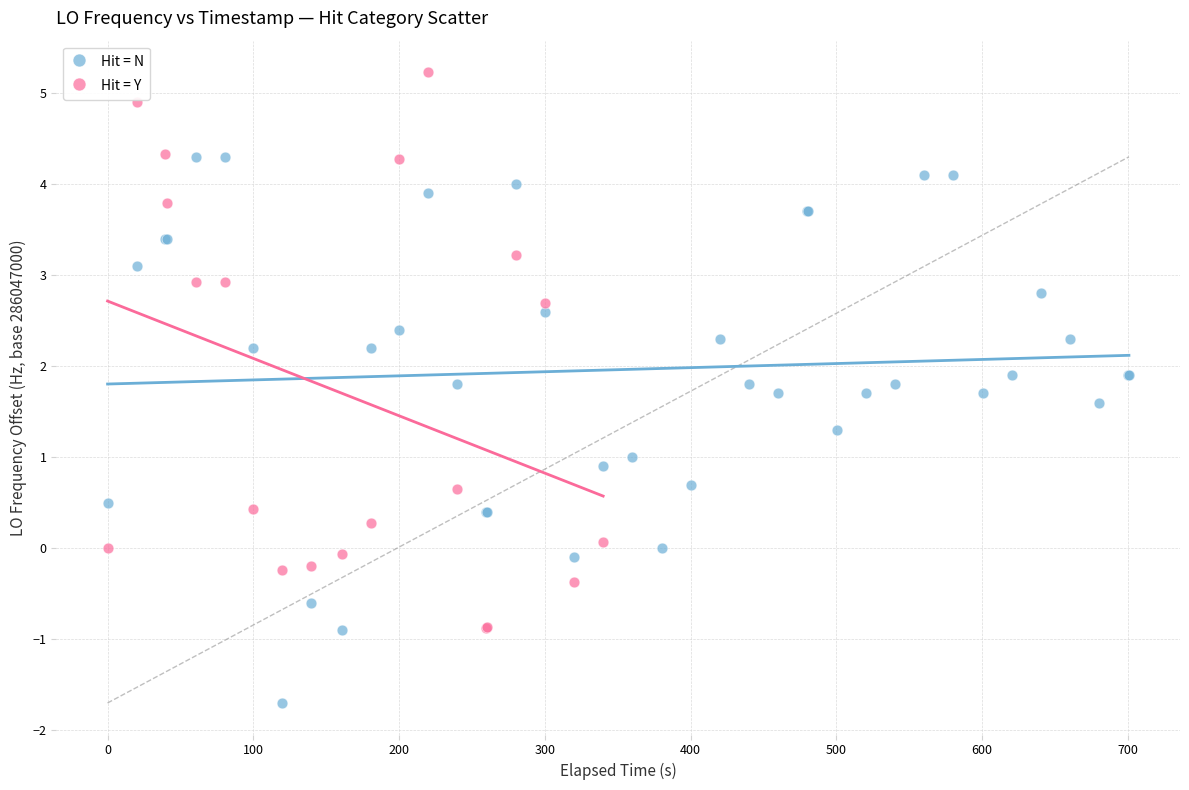

Which series contains the highest Y value?

Hit = Y